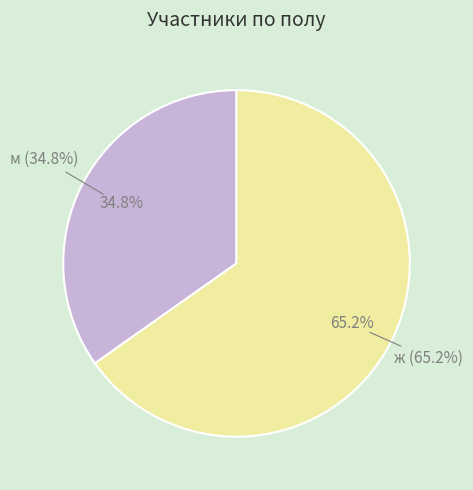

Which category has the smallest portion of the pie?

м